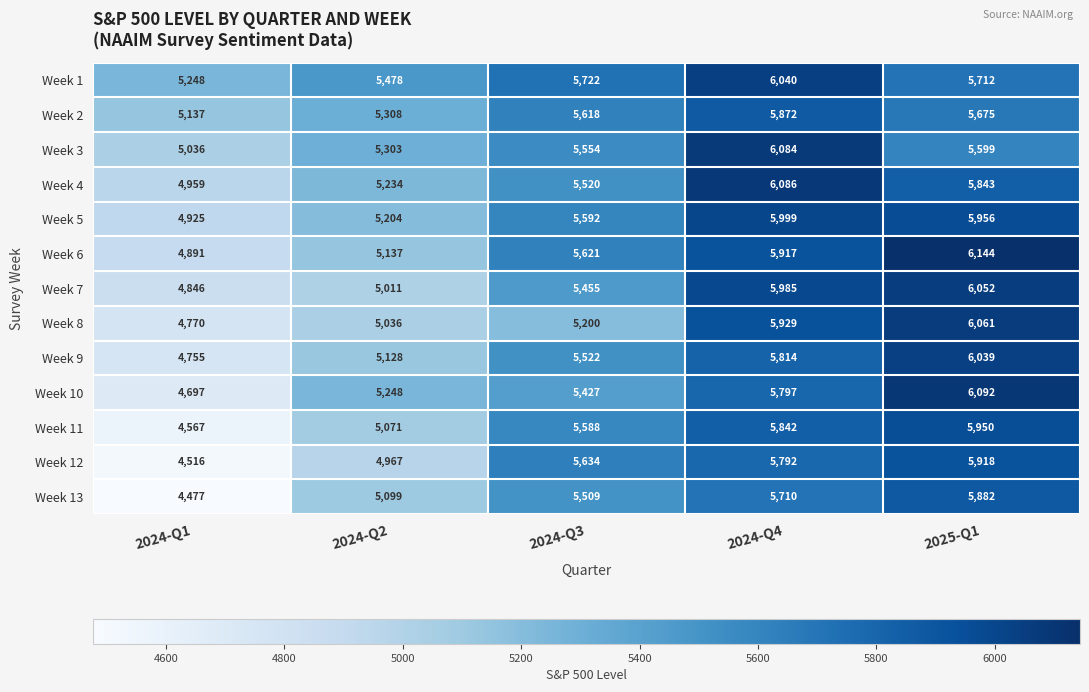

What value does the Week 3 series have at 2024-Q4?

6084